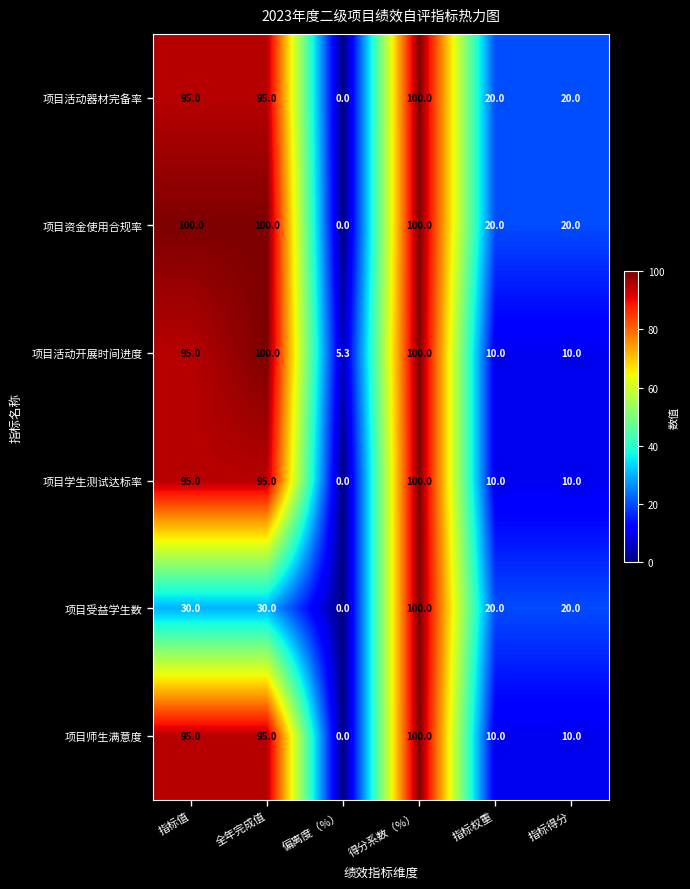

At which category is the sum across all series the highest?

得分系数（%）